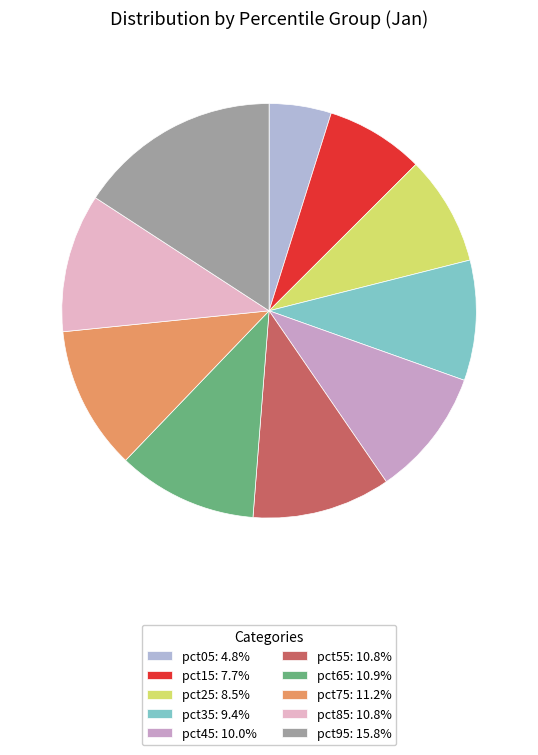

To the nearest percent, what is the average slice percentage?

10%